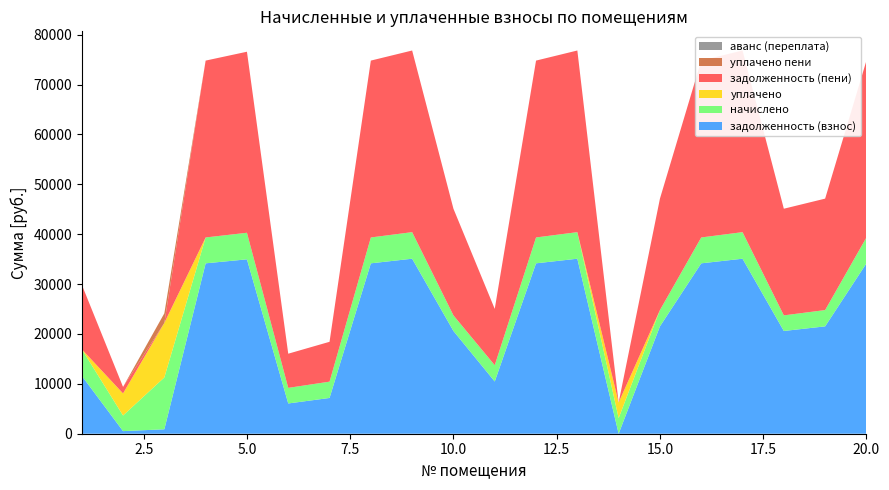

Reading left to right, list all the values displayed in this chart.

задолженность (взнос): 1=11625.7	2=522.6	3=890.4	4=34166.5	5=34967.8	6=6068.3	7=7172.5	8=34166.5	9=35091.2	10=20602.7	11=10470.8	12=34166.5	13=35091.2	14=0.0	15=21527.3	16=34166.5	17=35091.2	18=20602.7	19=21527.3	20=34166.5
начислено: 1=5327.4	2=3127.8	3=10397.9	4=5187.0	5=5327.4	6=3127.8	7=3268.2	8=5187.0	9=5327.4	10=3127.8	11=3268.2	12=5187.0	13=5327.4	14=3127.8	15=3268.2	16=5187.0	17=5327.4	18=3127.8	19=3268.2	20=5187.0
уплачено: 1=0.0	2=4430.0	3=10931.0	4=0.0	5=0.0	6=0.0	7=0.0	8=0.0	9=0.0	10=0.0	11=0.0	12=0.0	13=0.0	14=3127.8	15=0.0	16=0.0	17=0.0	18=0.0	19=0.0	20=0.0
задолженность (пени): 1=12957.5	2=1304.5	3=0.0	4=35463.2	5=36299.6	6=6850.2	7=7989.5	8=35463.2	9=36423.0	10=21384.6	11=11287.8	12=35463.2	13=36423.0	14=0.0	15=22344.4	16=35463.2	17=36423.0	18=21384.6	19=22344.4	20=35463.2
уплачено пени: 1=0.0	2=0.0	3=1923.3	4=0.0	5=0.0	6=0.0	7=0.0	8=0.0	9=0.0	10=0.0	11=0.0	12=0.0	13=0.0	14=0.0	15=0.0	16=0.0	17=0.0	18=0.0	19=0.0	20=0.0
аванс (переплата): 1=0.0	2=0.0	3=0.0	4=0.0	5=0.0	6=0.0	7=0.0	8=0.0	9=0.0	10=0.0	11=0.0	12=0.0	13=0.0	14=0.0	15=0.0	16=0.0	17=0.0	18=0.0	19=0.0	20=0.0